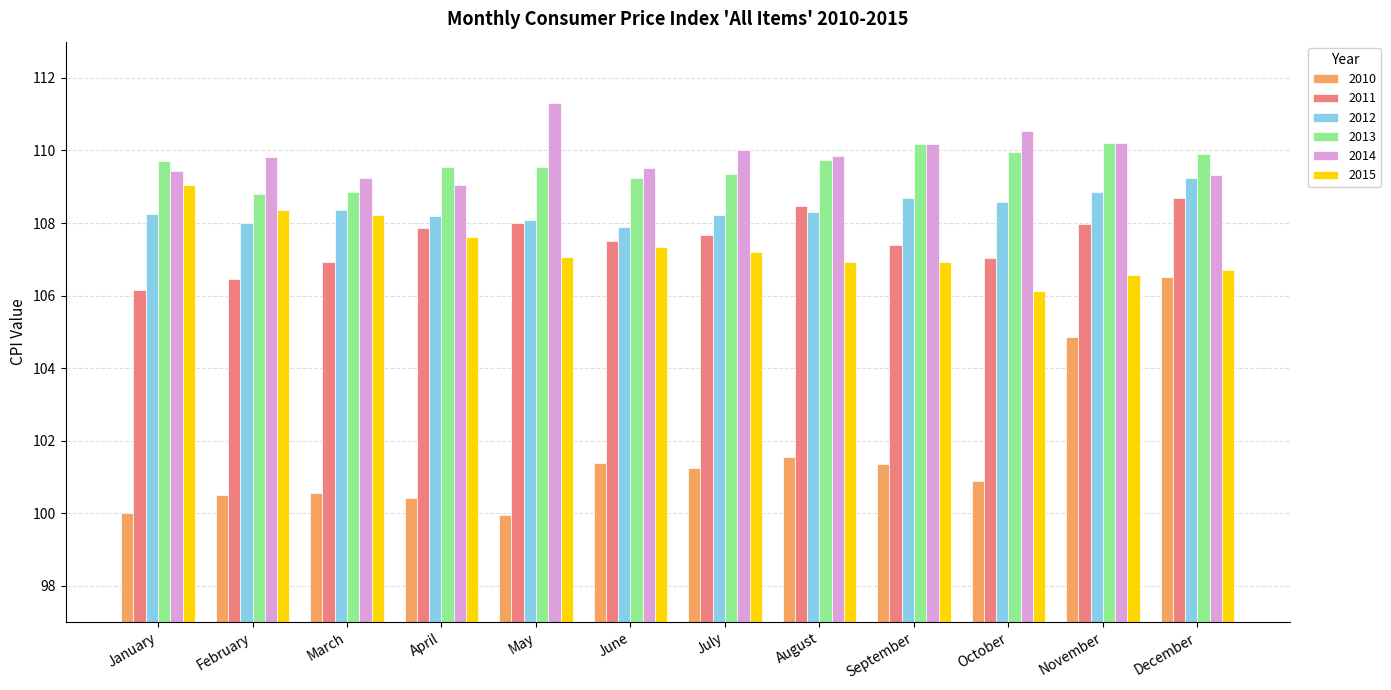

At June, list the series in order from smallest to largest.

2010, 2015, 2011, 2012, 2013, 2014